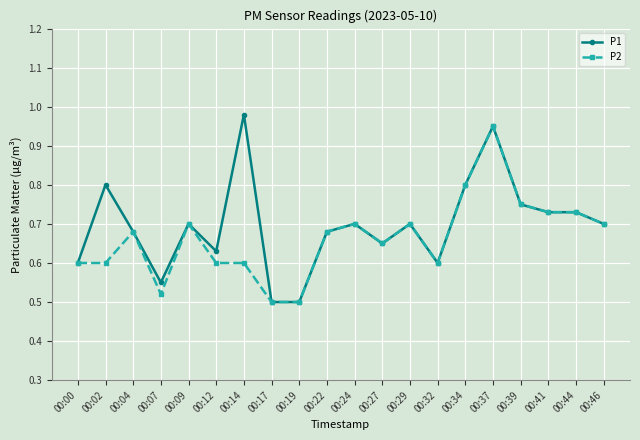

Where is the first local minimum for P1?

00:07